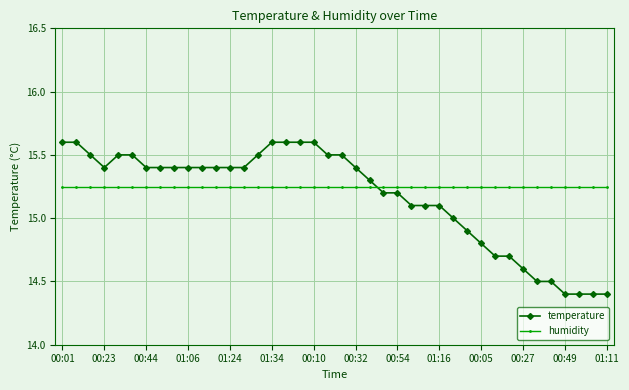

What is the sum of all humidity values?

610.0